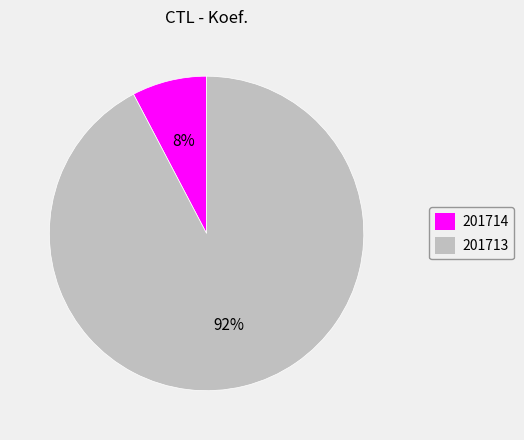

To the nearest percent, what is the combined percentage of 201713 and 201714?

100%